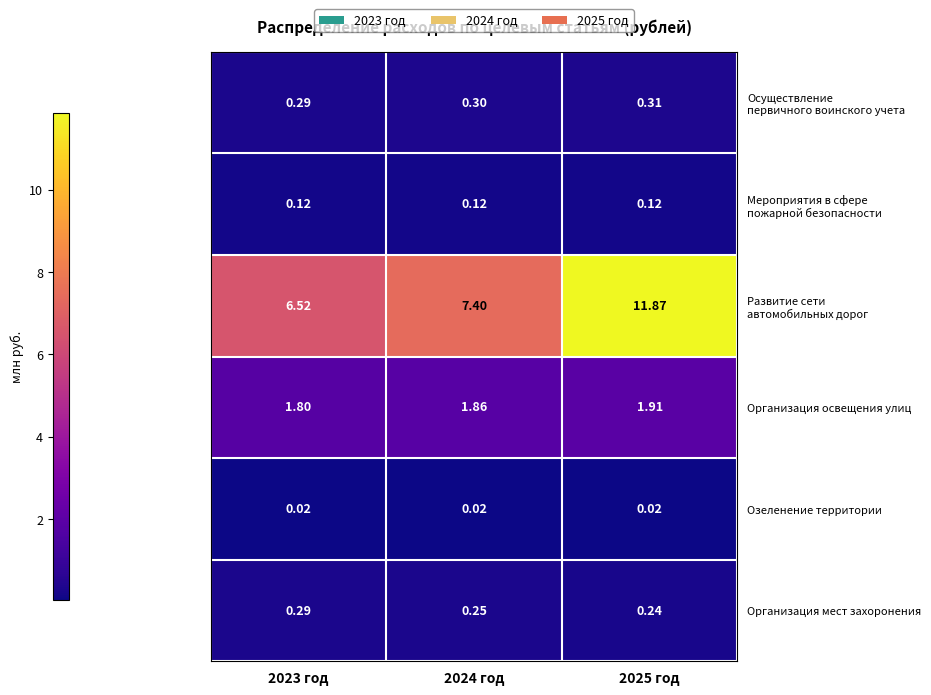

Is the value of Организация освещения улиц at 2023 год greater than the value of Организация мест захоронения at 2023 год?

Yes